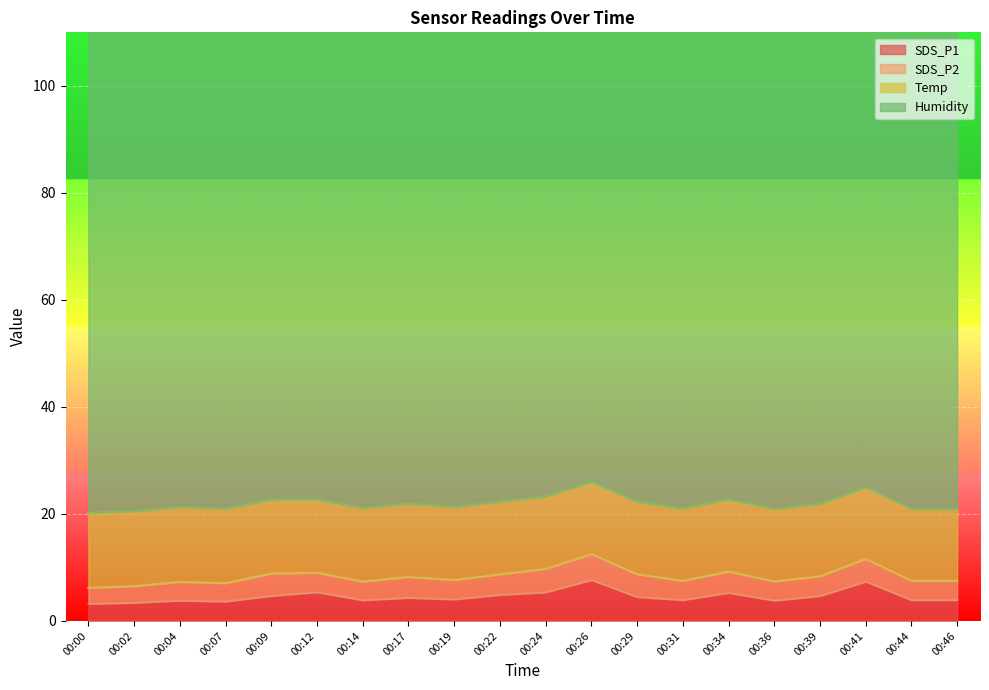

How many series are shown in this chart?

4